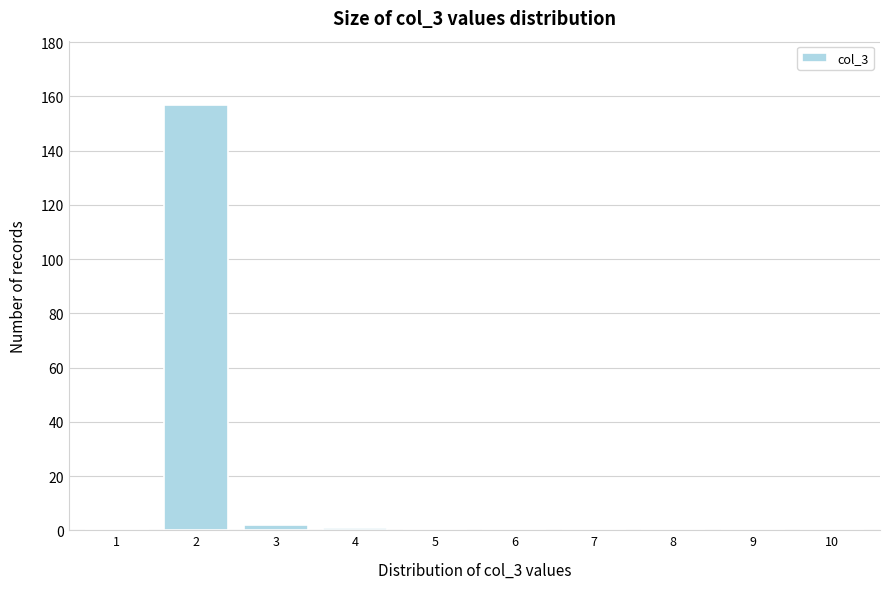

Reading left to right, list all the values displayed in this chart.

1=0	2=157	3=2	4=1	5=0	6=0	7=0	8=0	9=0	10=0